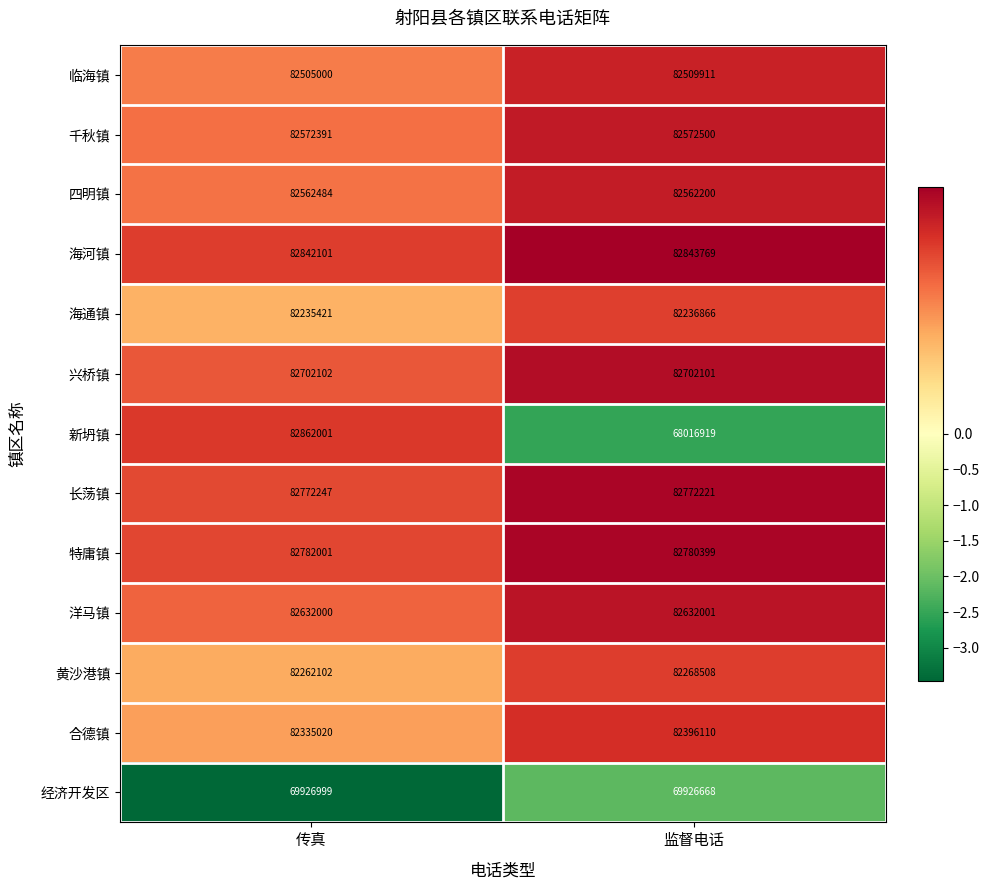

What is the minimum value shown in the chart?

68016919